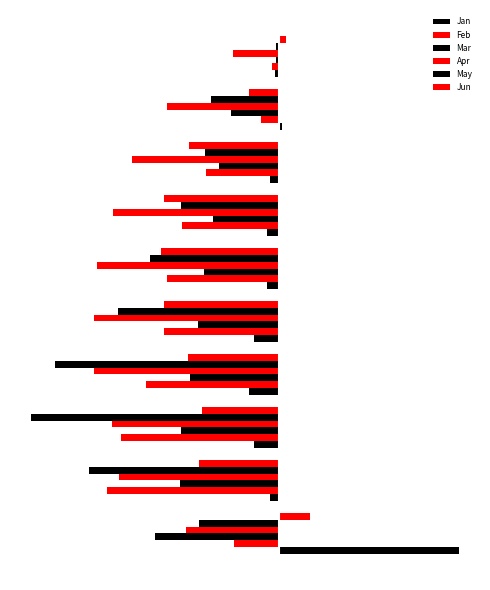

What are all the series names shown in the legend?

Jan, Feb, Mar, Apr, May, Jun